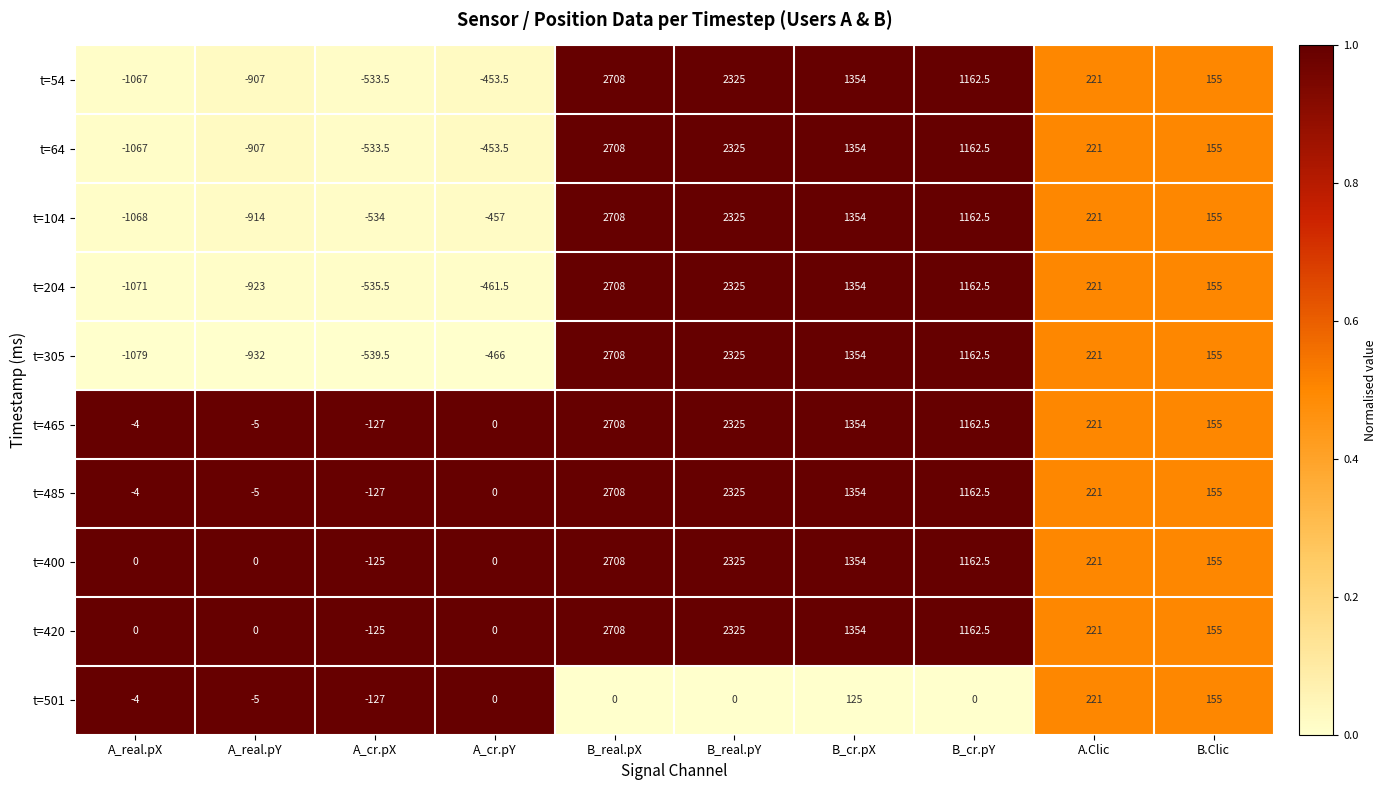

Which series has the largest range (max minus min)?

t=305